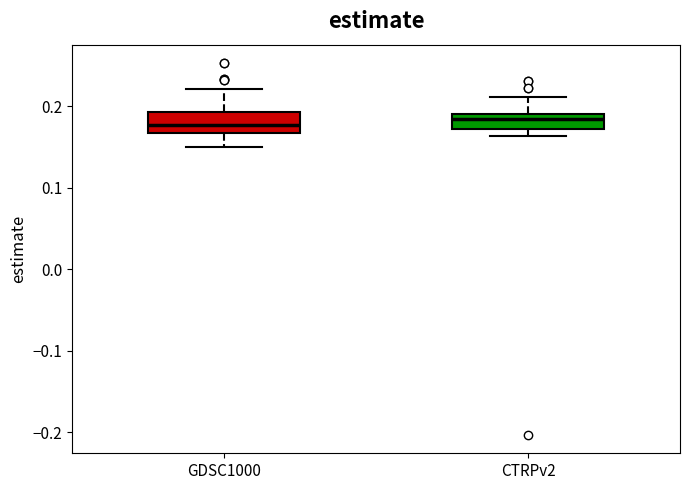

Reading left to right, transcribe this box plot: for each box, give where its median line is, the range the box spans, and where its two whiskers end, as read against the y-axis. The values are not printed on the chart, so give them approximately, as read against the axis.

GDSC1000: median 0.18, box 0.17 to 0.19, whiskers 0.15 to 0.22
CTRPv2: median 0.18, box 0.17 to 0.19, whiskers 0.16 to 0.21